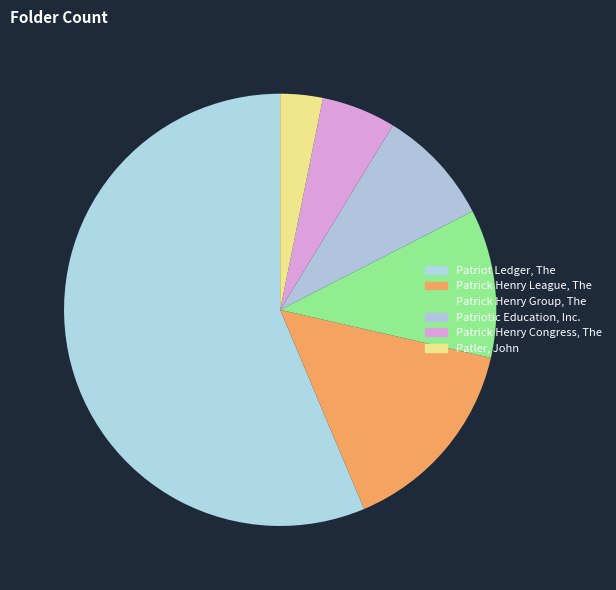

Approximately how many times larger is the value at Patrick Henry League, The compared to Patriotic Education, Inc.?

1.7